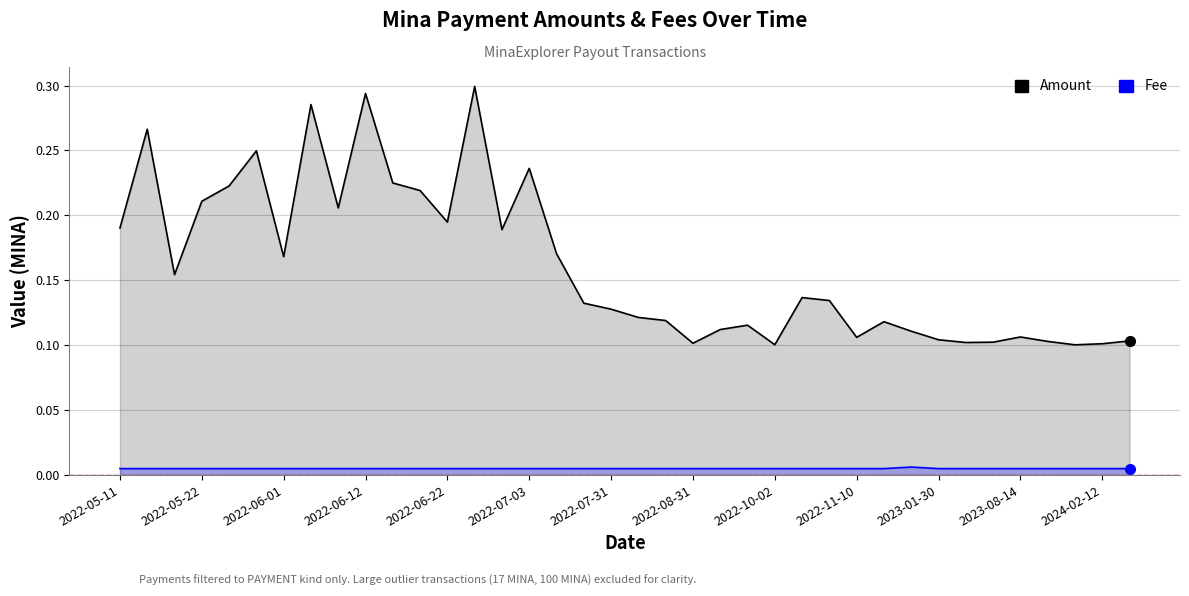

True or false: Fee and Amount intersect in this chart.

False